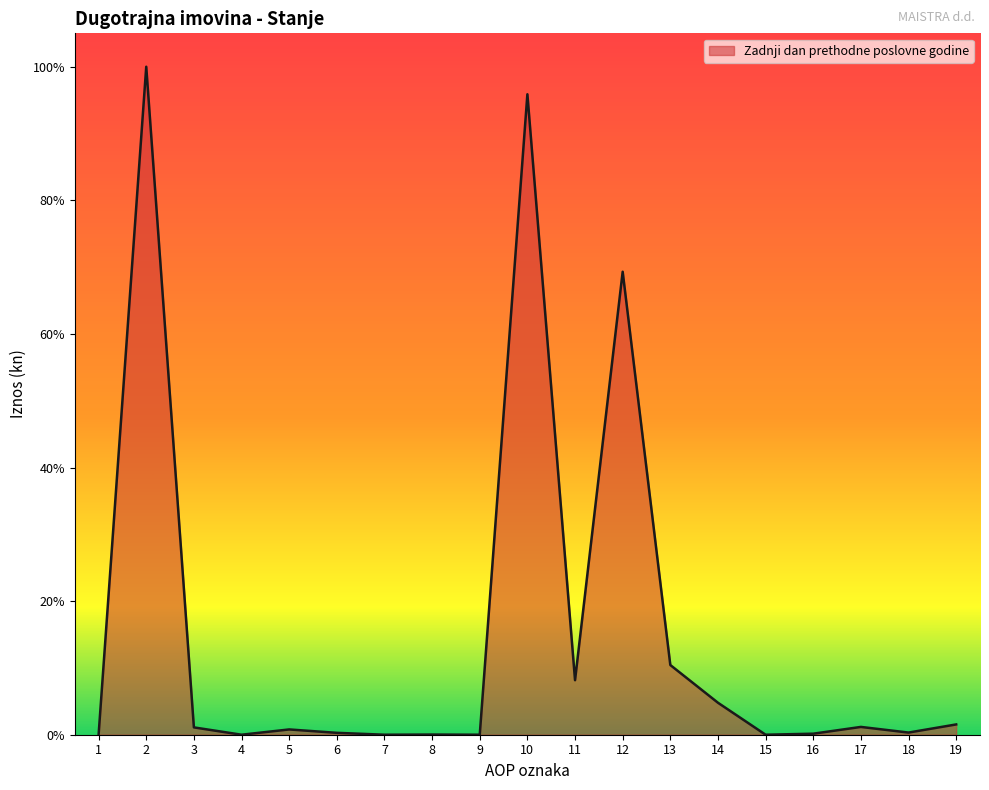

How many interior local valleys (lower than both neighbors) does the data have?

6